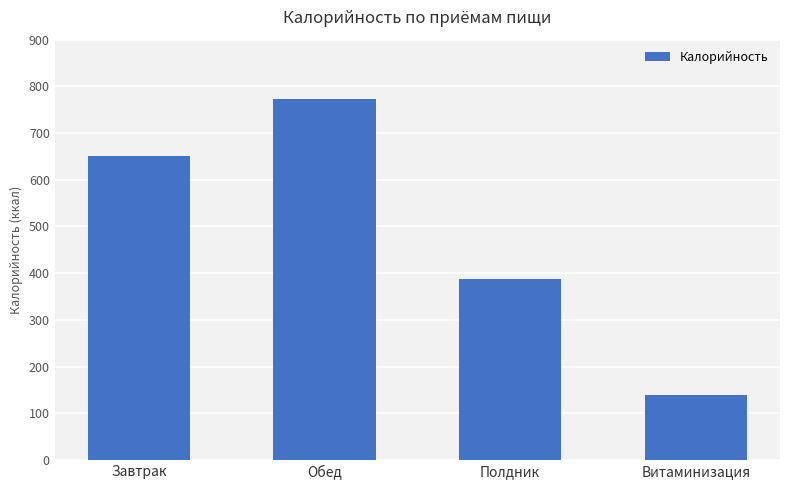

The chart shows a value of 772.1 at Обед. True or false?

True